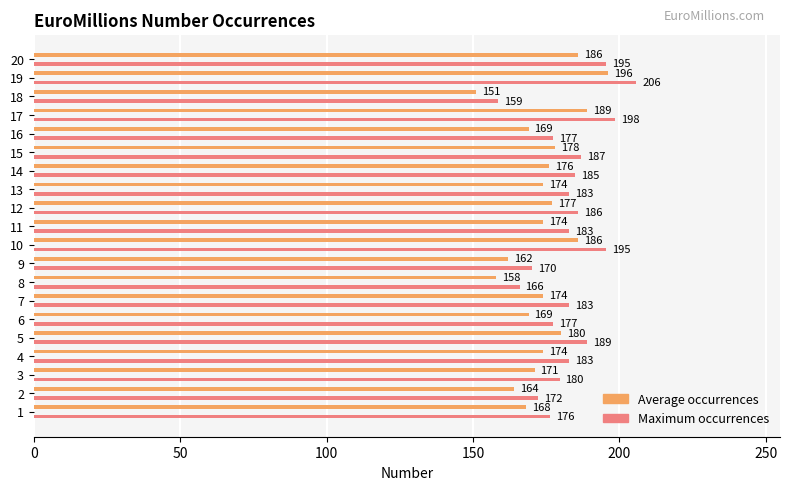

At which category is the sum across all series the highest?

19